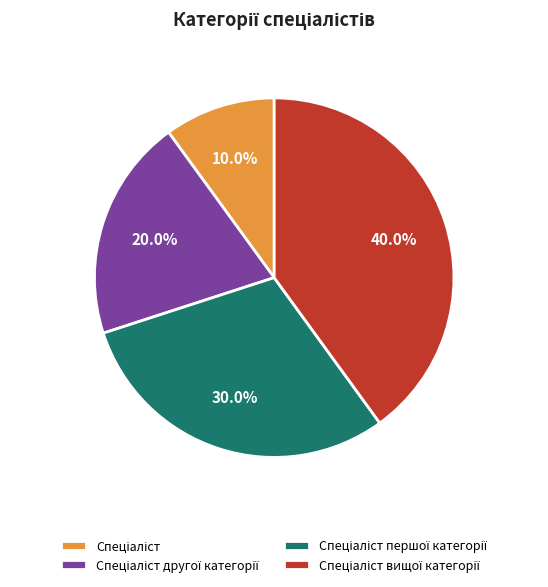

Is there a majority slice in this chart?

No